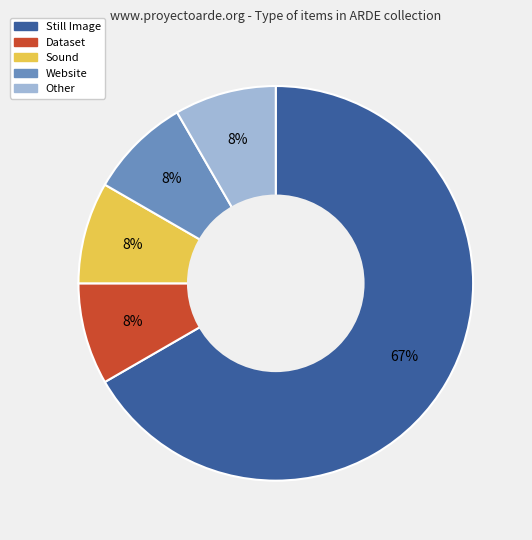

Combined, do Other and Dataset account for over 50%?

No